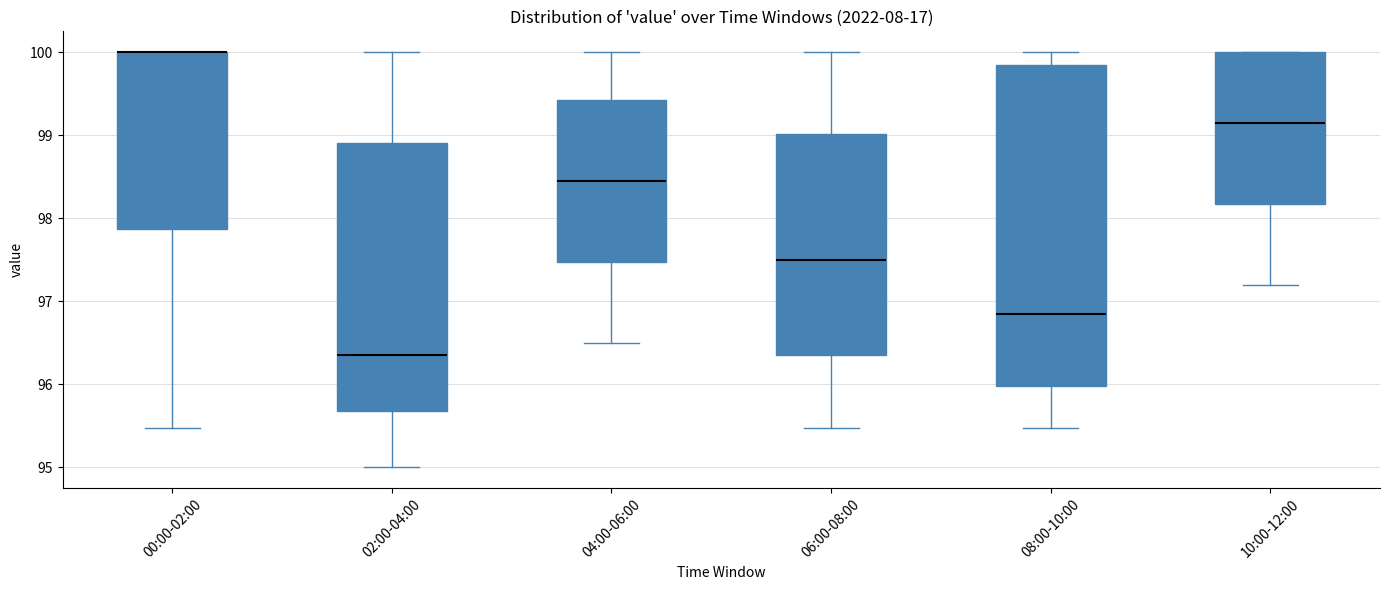

Reading left to right, read every box against the y-axis: the position of its median line, the range the box covers, and the ends of its whiskers. The values are not printed on the chart, so give them approximately, as read against the axis.

00:00-02:00: median 100.0 (drawn on the box's upper edge), box 97.9 to 100.0, whiskers 95.5 to 100.0
02:00-04:00: median 96.4, box 95.7 to 98.9, whiskers 95.0 to 100.0
04:00-06:00: median 98.5, box 97.5 to 99.4, whiskers 96.5 to 100.0
06:00-08:00: median 97.5, box 96.4 to 99.0, whiskers 95.5 to 100.0
08:00-10:00: median 96.9, box 96.0 to 99.8, whiskers 95.5 to 100.0
10:00-12:00: median 99.2, box 98.2 to 100.0, whiskers 97.2 to 100.0